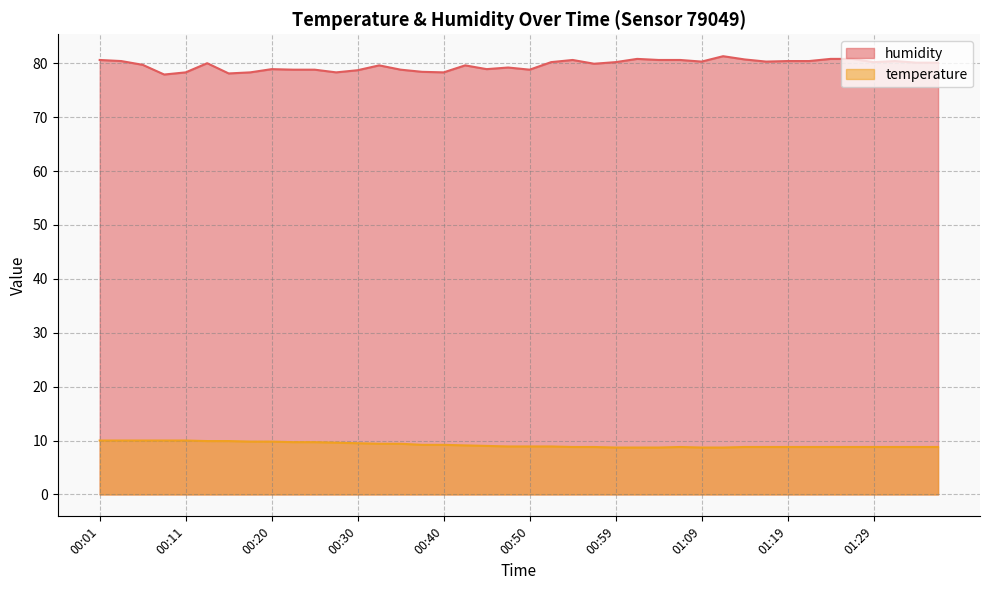

How many lines are shown in the chart?

2